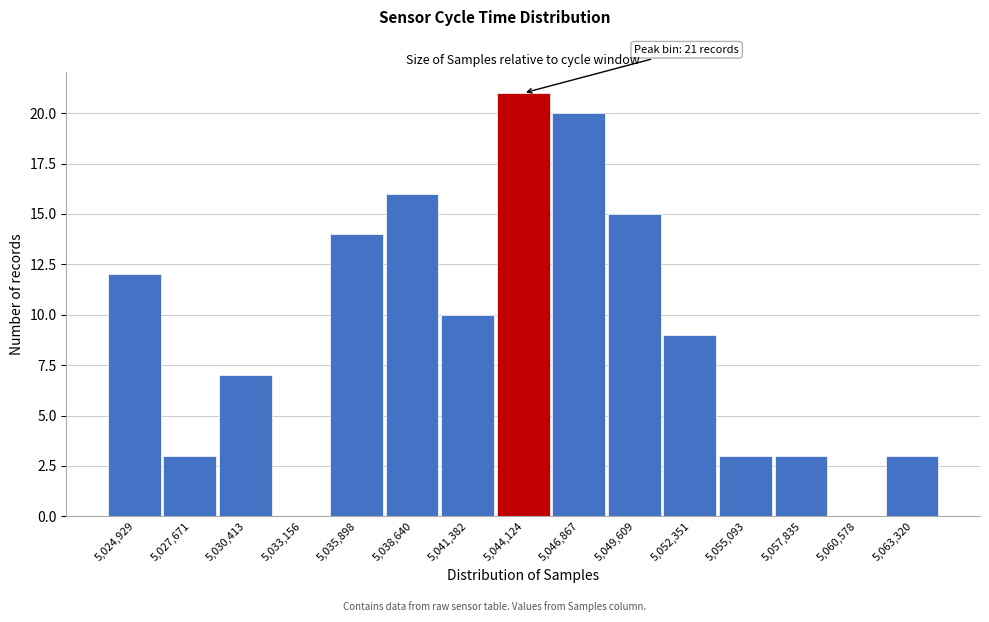

Reading left to right, list all the values displayed in this chart.

5,024,929=12	5,027,671=3	5,030,413=7	5,033,156=0	5,035,898=14	5,038,640=16	5,041,382=10	5,044,124=21	5,046,867=20	5,049,609=15	5,052,351=9	5,055,093=3	5,057,835=3	5,060,578=0	5,063,320=3